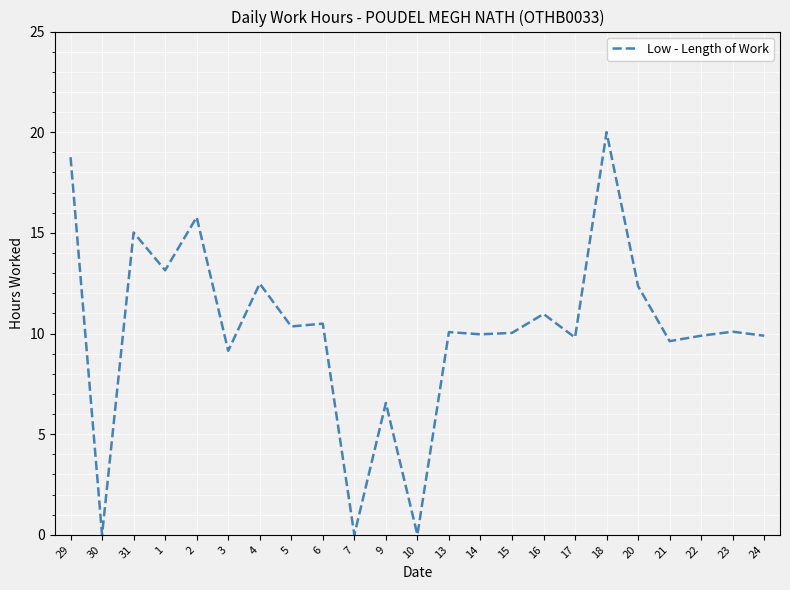

How many lines are shown in the chart?

1